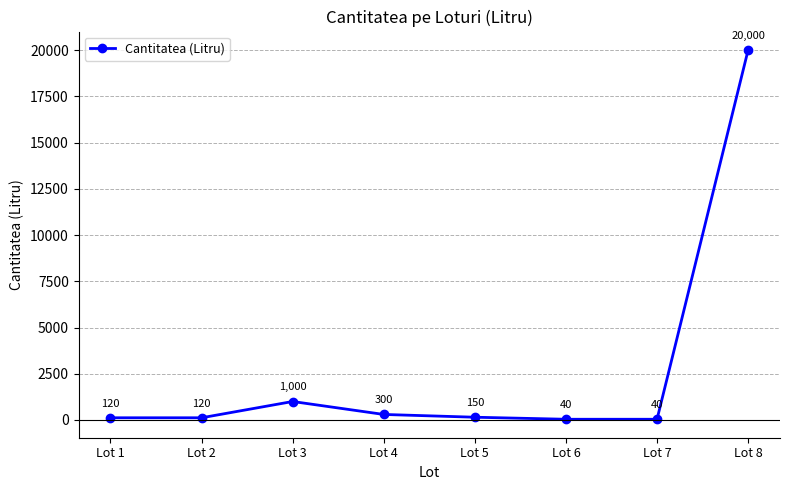

What is the ratio of the value at Lot 7 to the value at Lot 1?

0.3